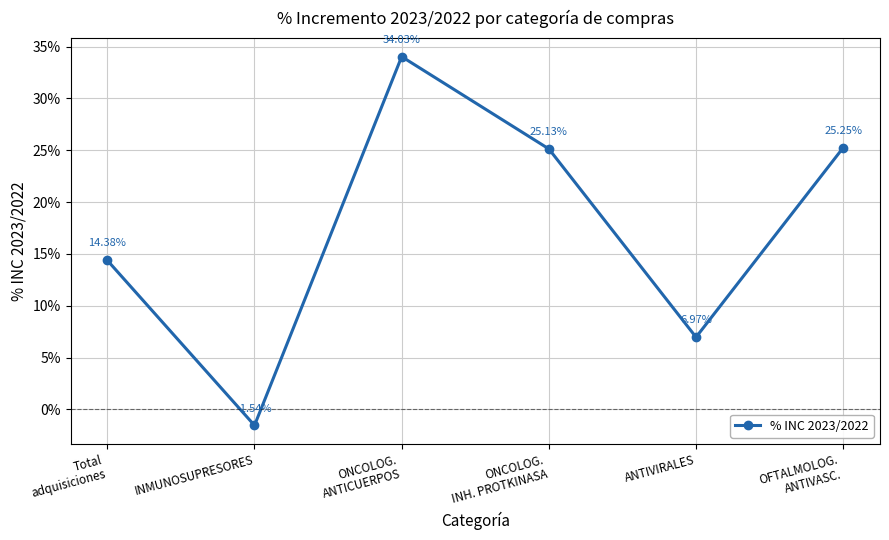

Does the chart have visible grid lines?

Yes